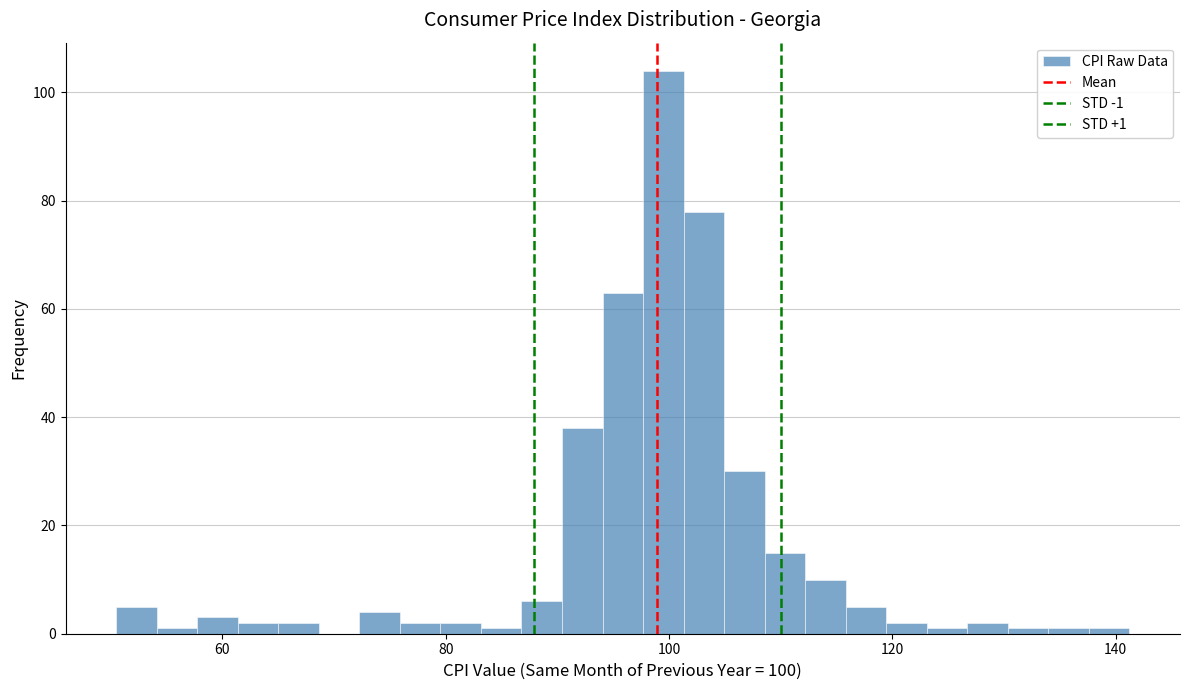

Read against the x-axis, roughly where is the centre of the tallest bar?

100